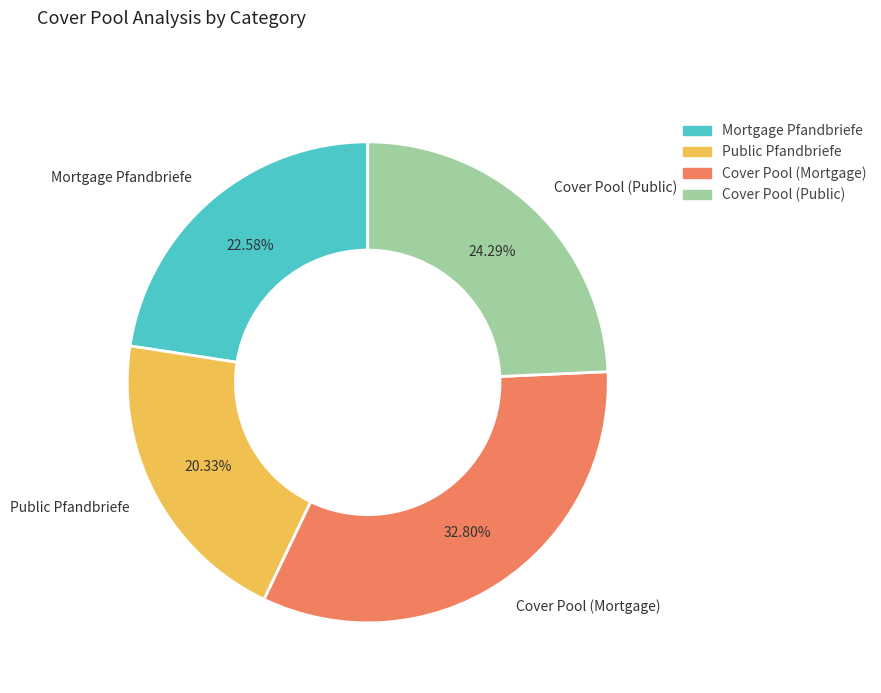

To the nearest percent, what is the difference between the largest and smallest slice percentages?

12%